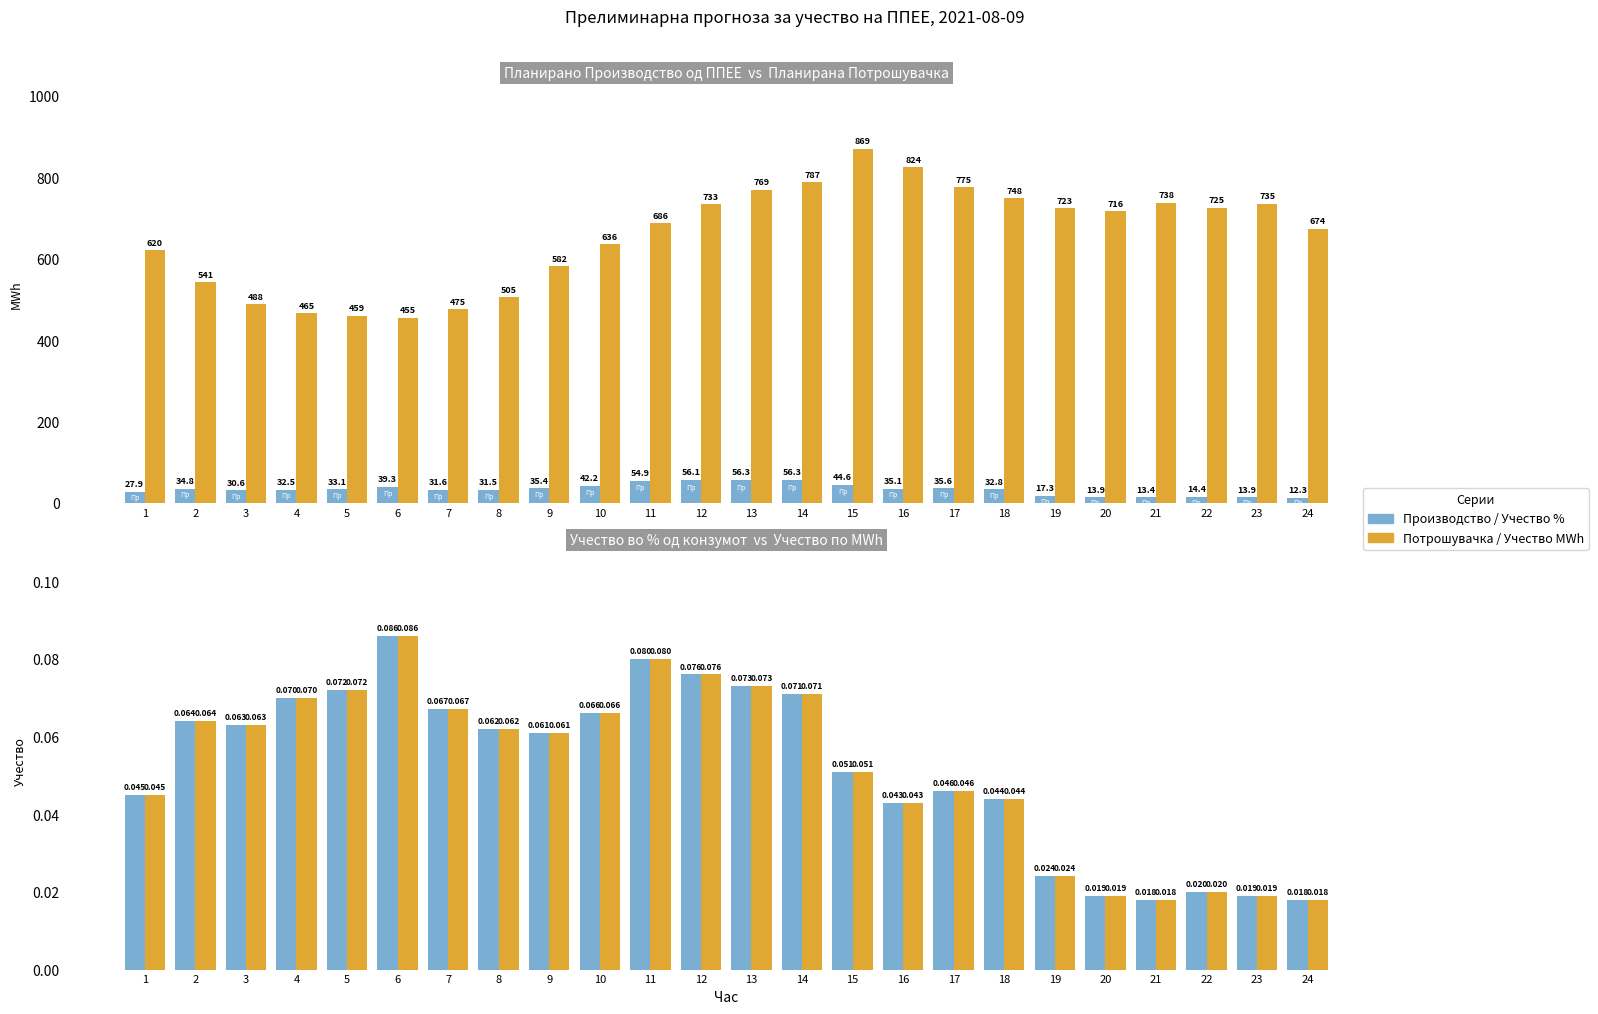

What is the value of the Учество во % од конзумот bar at the 12th from the left?

0.1